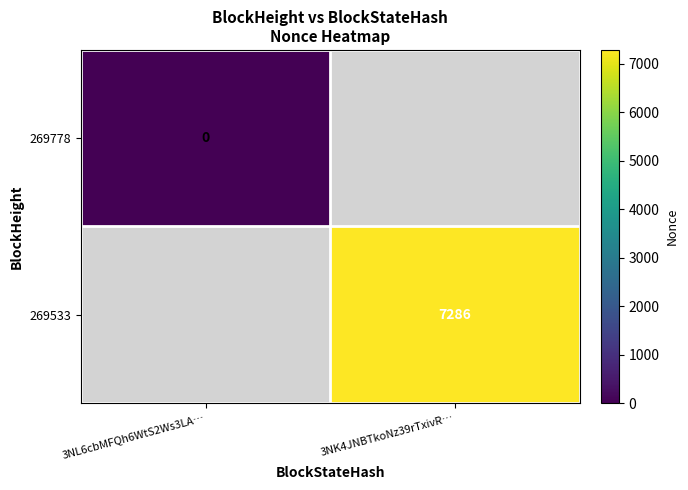

Count the number of data series in this chart.

2